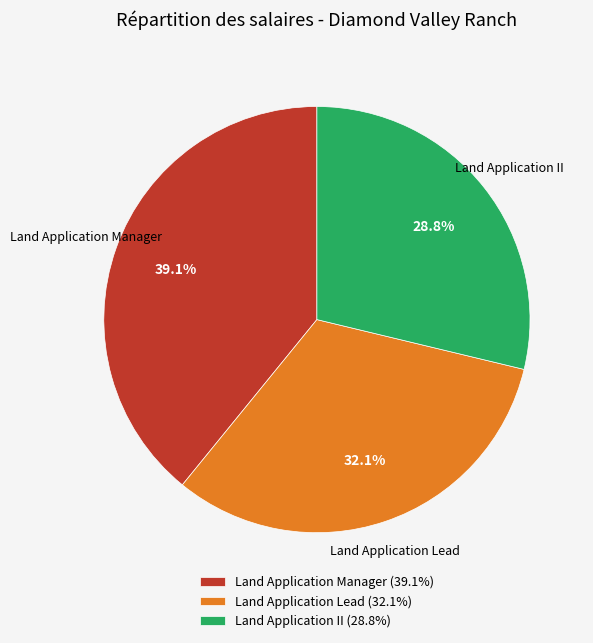

How much of the chart is everything except Land Application II?

71.2%